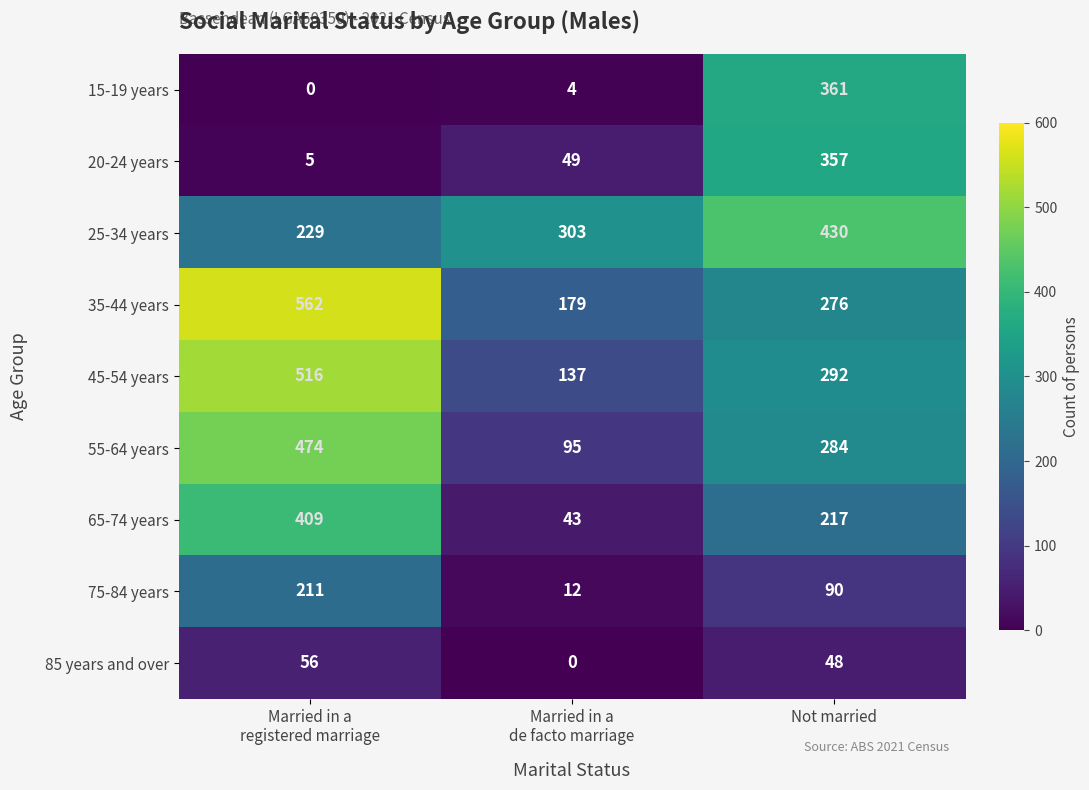

Which series has the largest range (max minus min)?

35-44 years